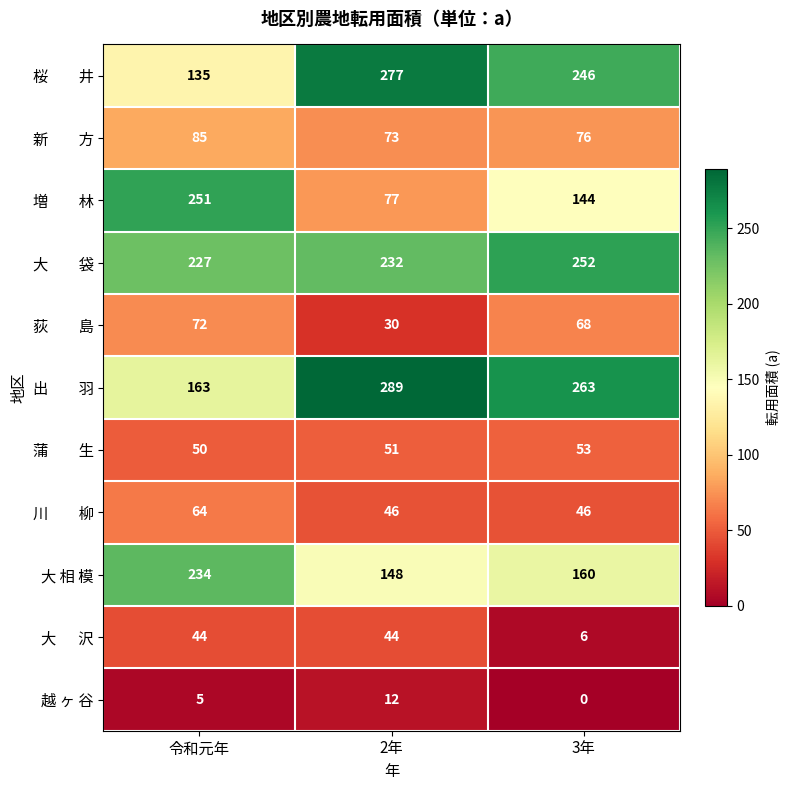

What is the maximum value shown in the chart?

289